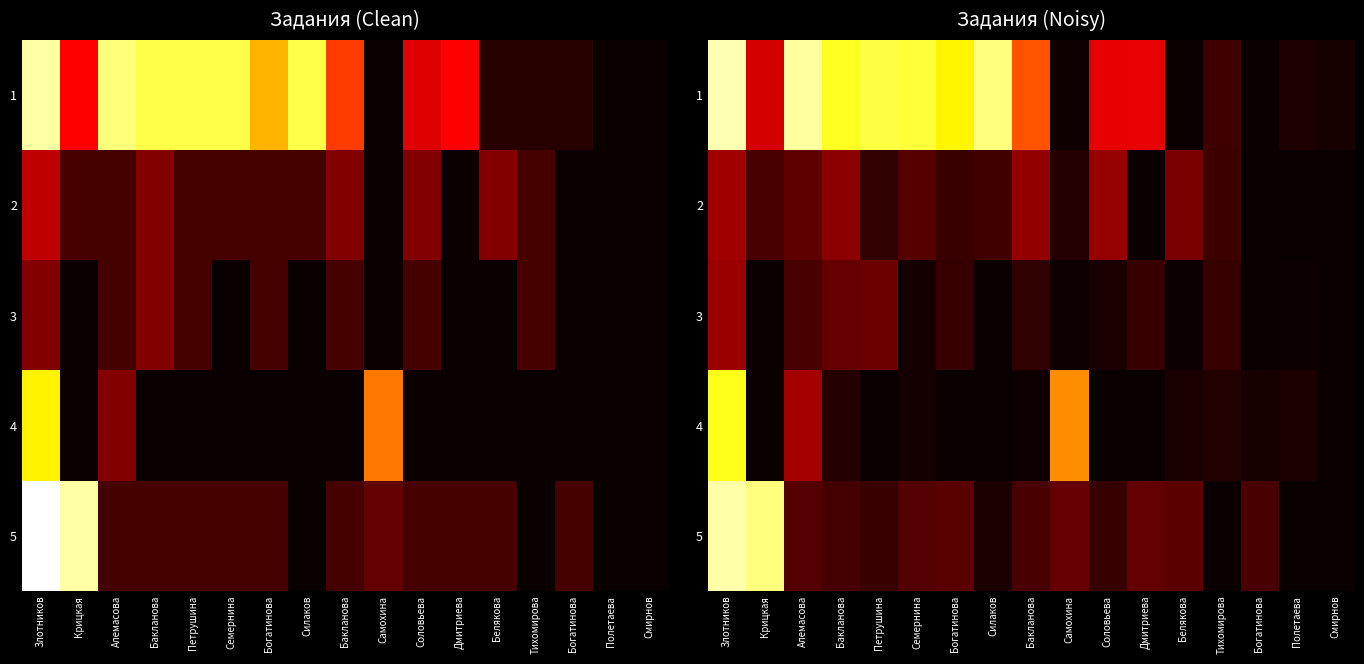

List the series in order of their peak value, lowest first.

3, 2, 4, 5, 1